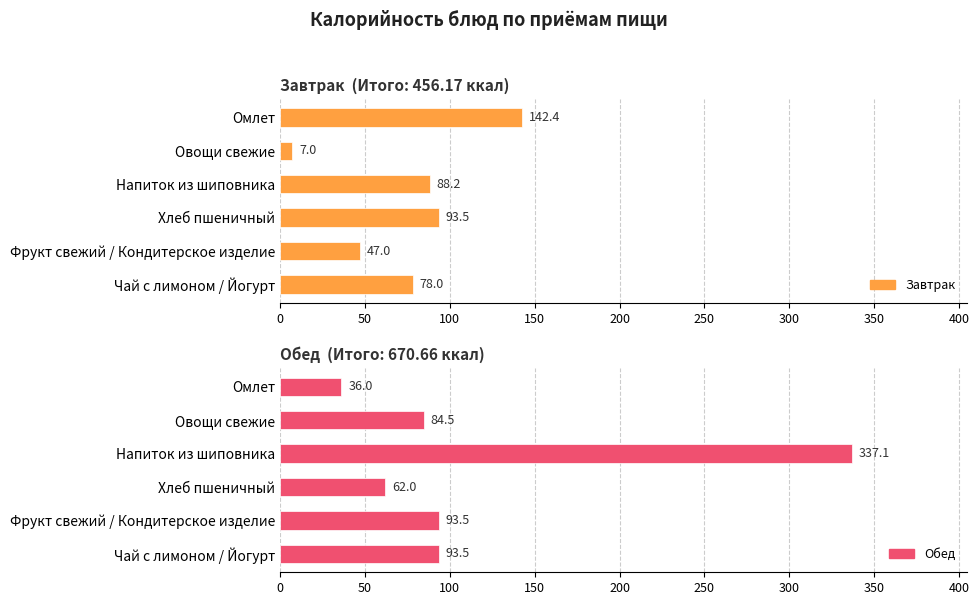

Rank the series by their maximum value, from lowest to highest.

Завтрак, Обед